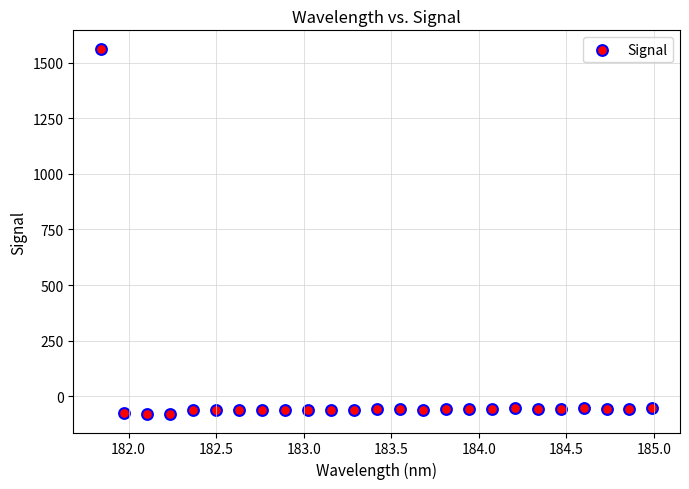

What is the range of Y values (max minus min)?

1645.7